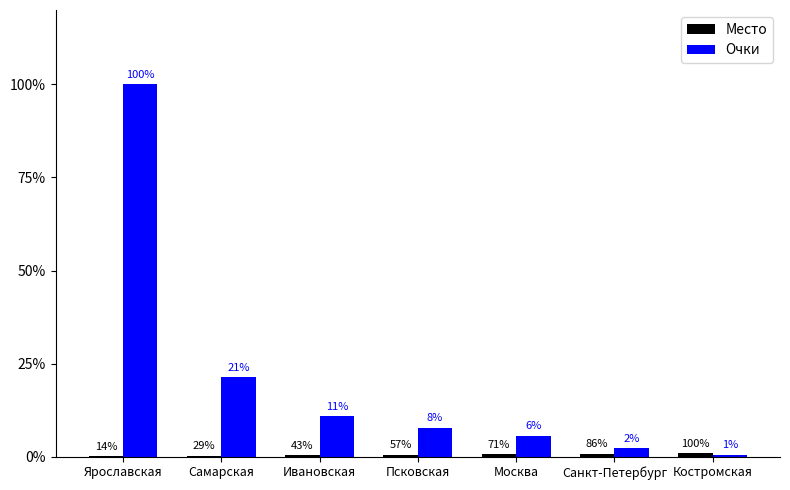

What is the difference between the Очки values at Псковская and Ярославская?

685